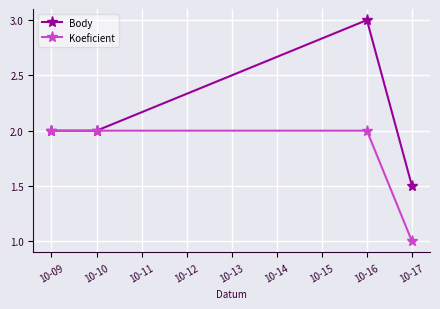

Rank the series by their average value, from highest to lowest.

Body, Koeficient